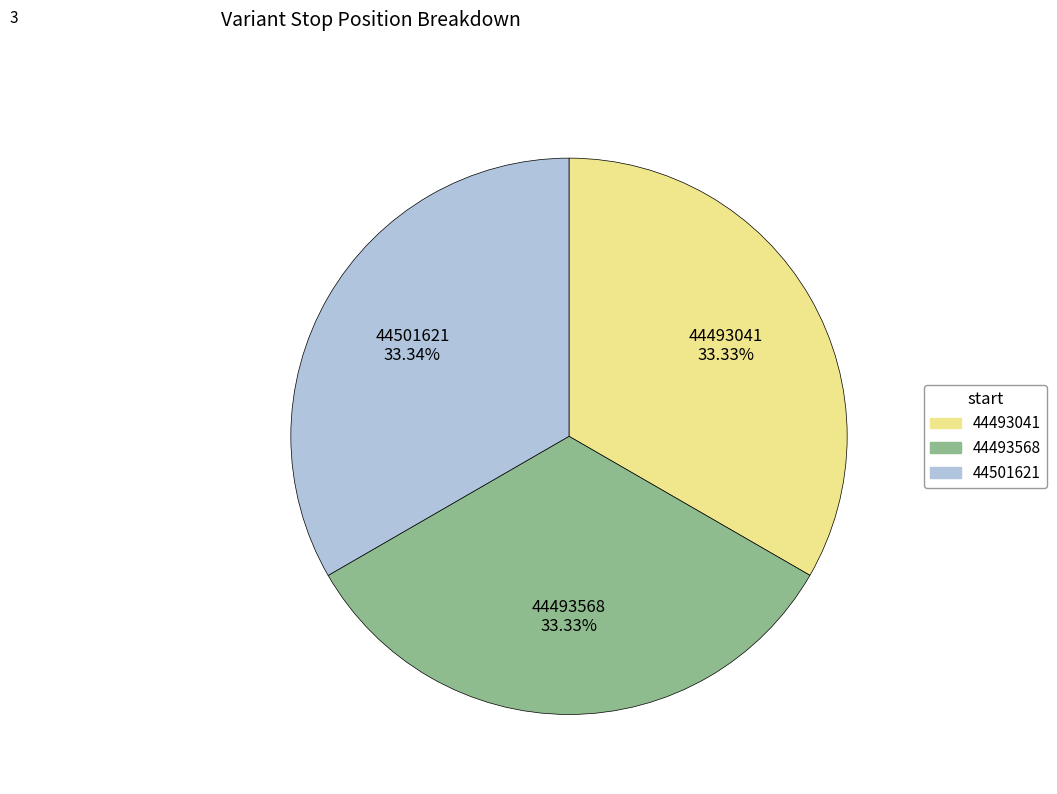

What is the ratio of the value at 44493568 to the value at 44493041?

1.0